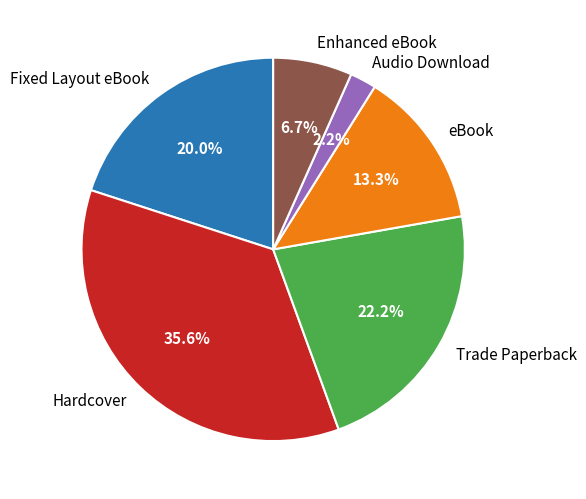

Which has a higher value, Fixed Layout eBook or Enhanced eBook?

Fixed Layout eBook